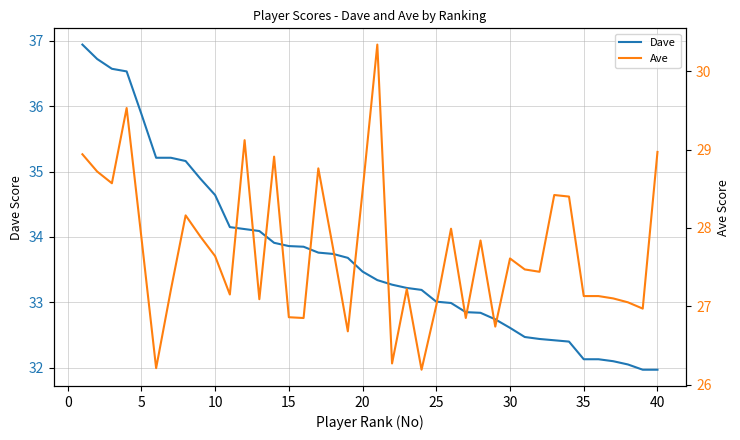

What is the highest value of the Dave series?

36.9